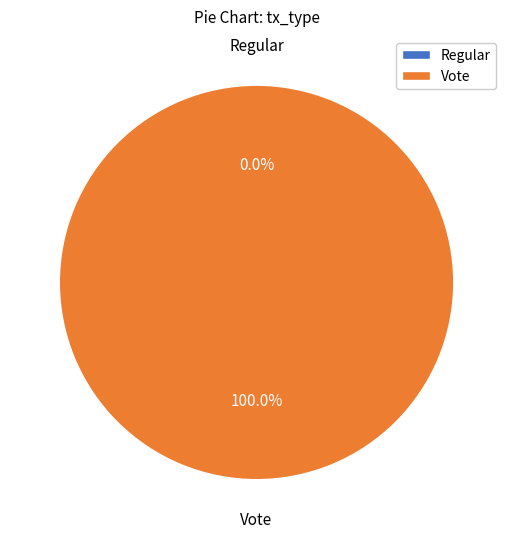

Between Vote and Regular, which is larger?

Vote